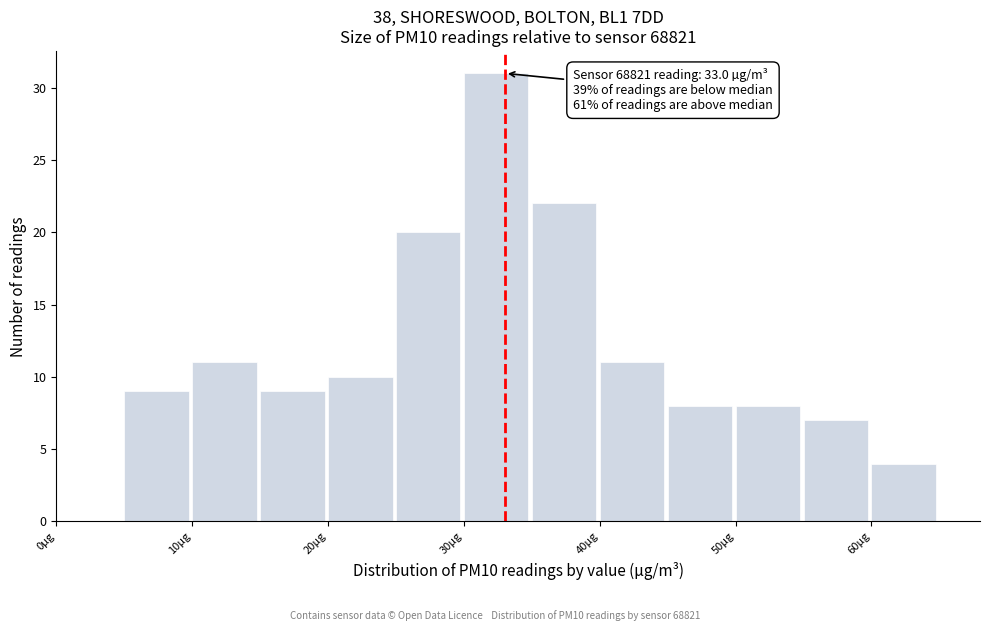

Which range on the x-axis has the tallest bar?

30 to 35